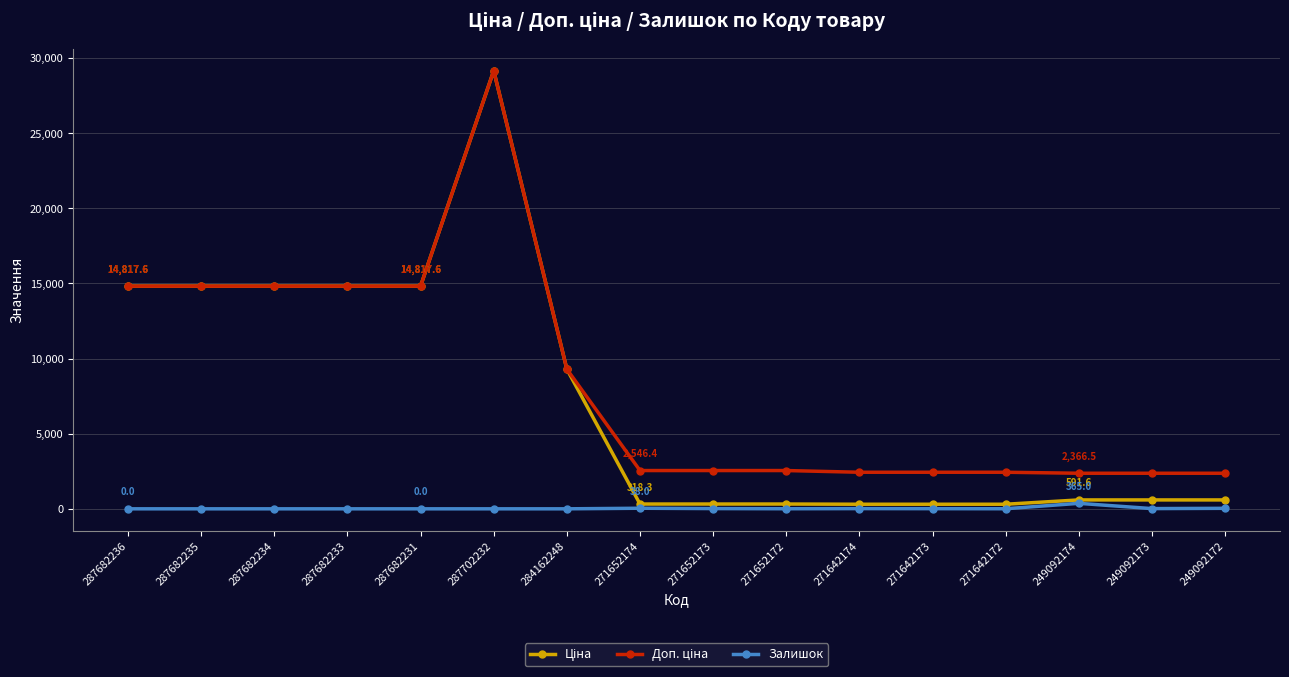

What is the total value across all series at 249092173?

2972.2